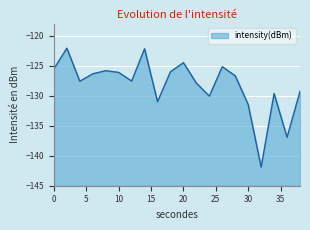

How many categories are shown in the chart?

20